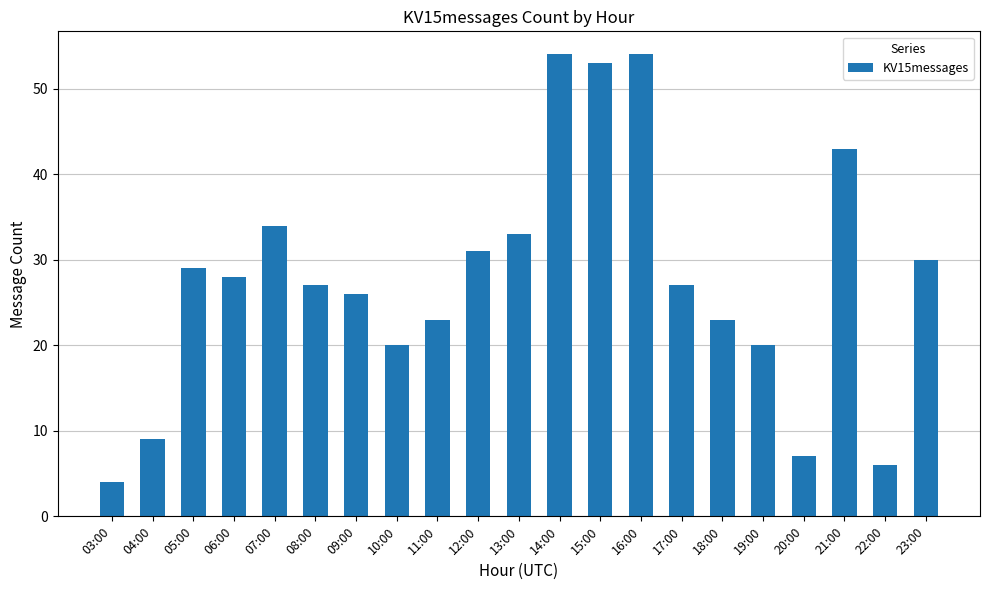

Reading left to right, list all the values displayed in this chart.

03:00=4	04:00=9	05:00=29	06:00=28	07:00=34	08:00=27	09:00=26	10:00=20	11:00=23	12:00=31	13:00=33	14:00=54	15:00=53	16:00=54	17:00=27	18:00=23	19:00=20	20:00=7	21:00=43	22:00=6	23:00=30